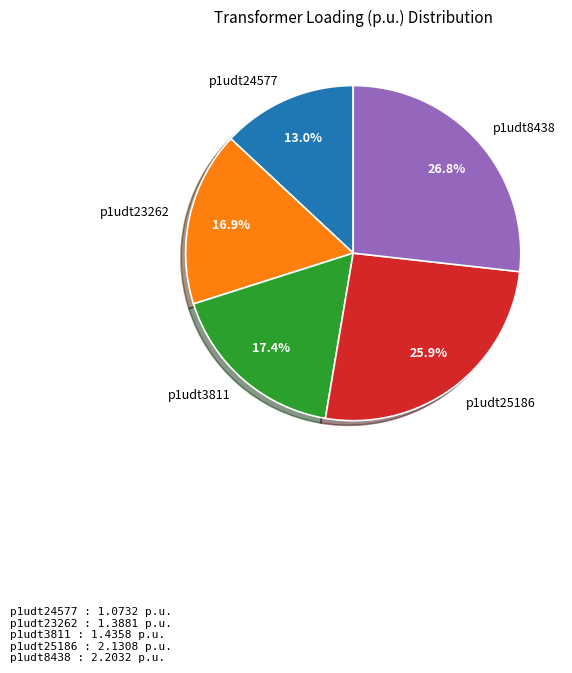

The p1udt23262 slice represents 17% of the pie. True or false?

True